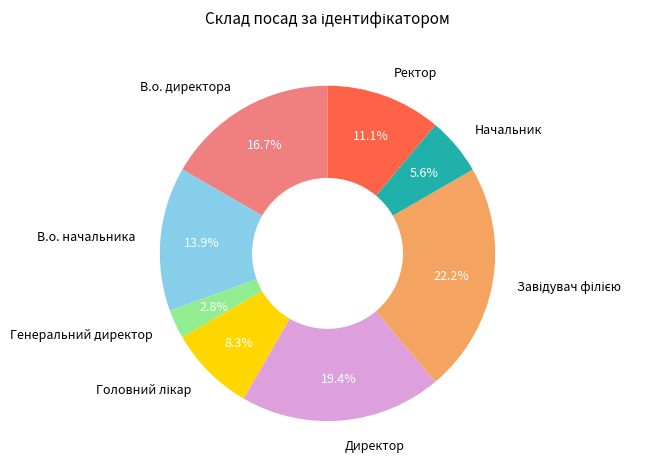

Is the sum of Директор and В.о. директора greater than half?

No